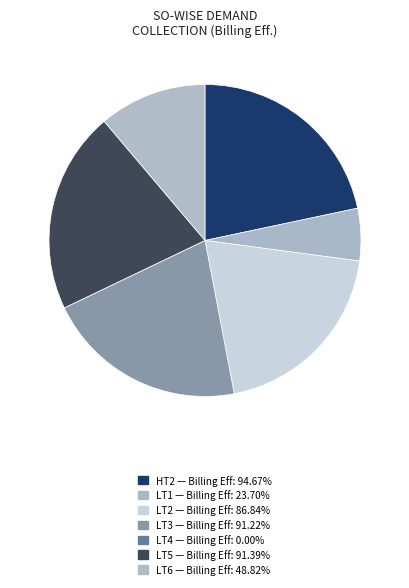

True or false: LT4 accounts for 0% of the total.

True